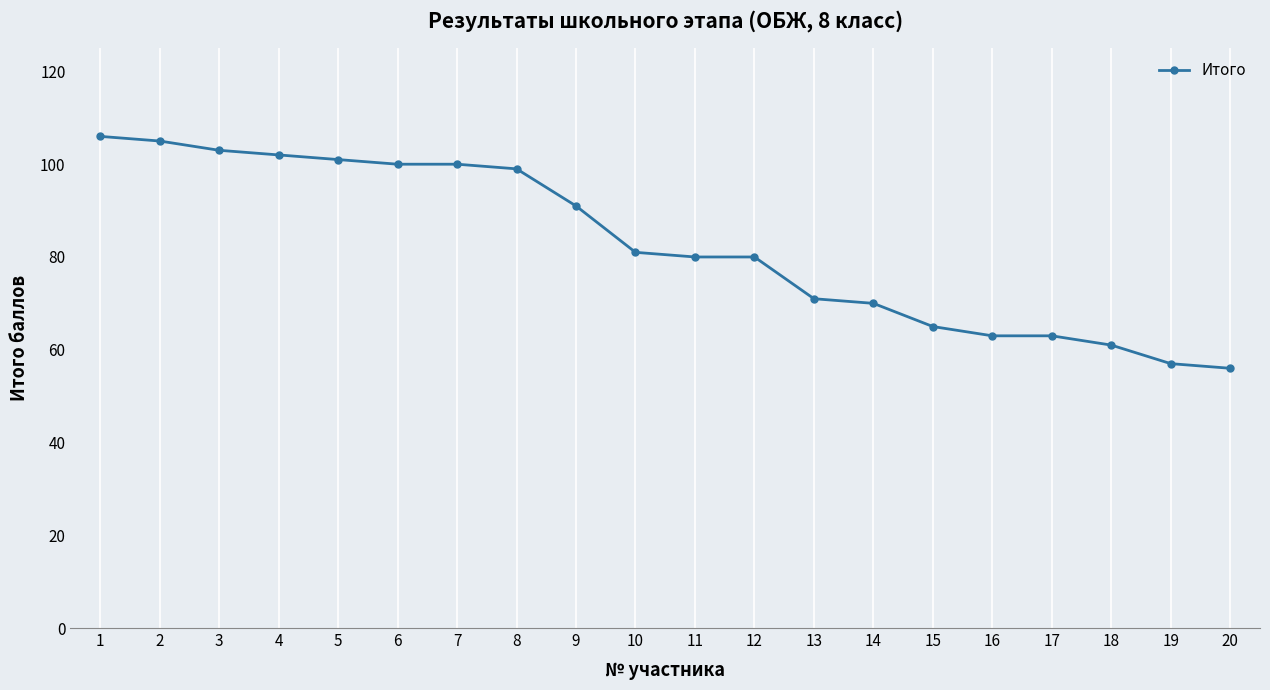

What is the average value?

83